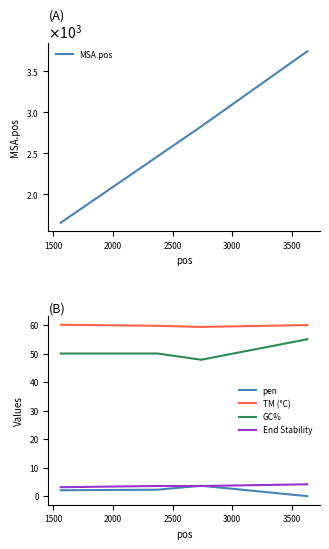

True or false: End Stability and GC% cross at least once.

False